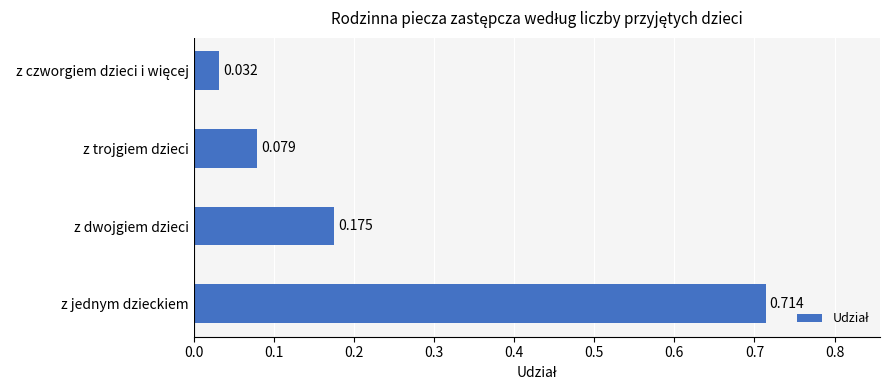

Which category has the highest value across all series?

z jednym dzieckiem